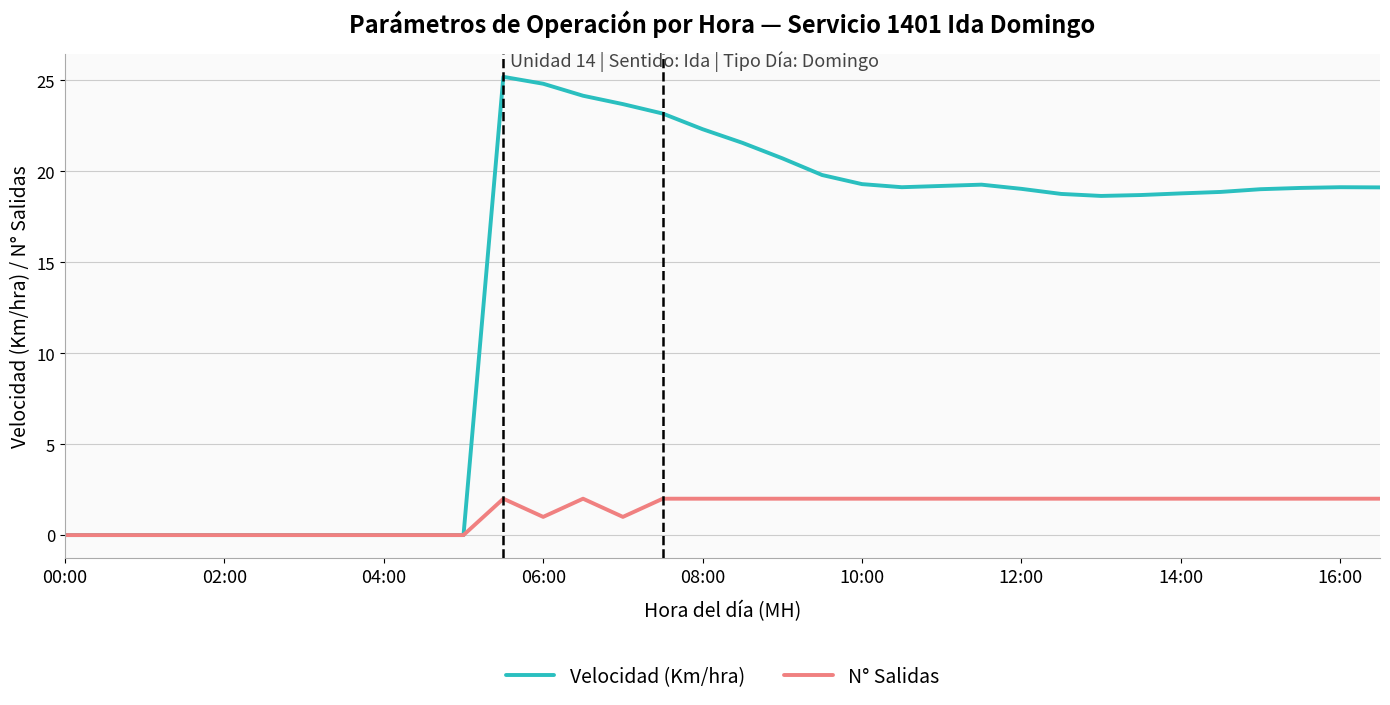

Which series has the largest total across all categories?

Velocidad (Km/hra)